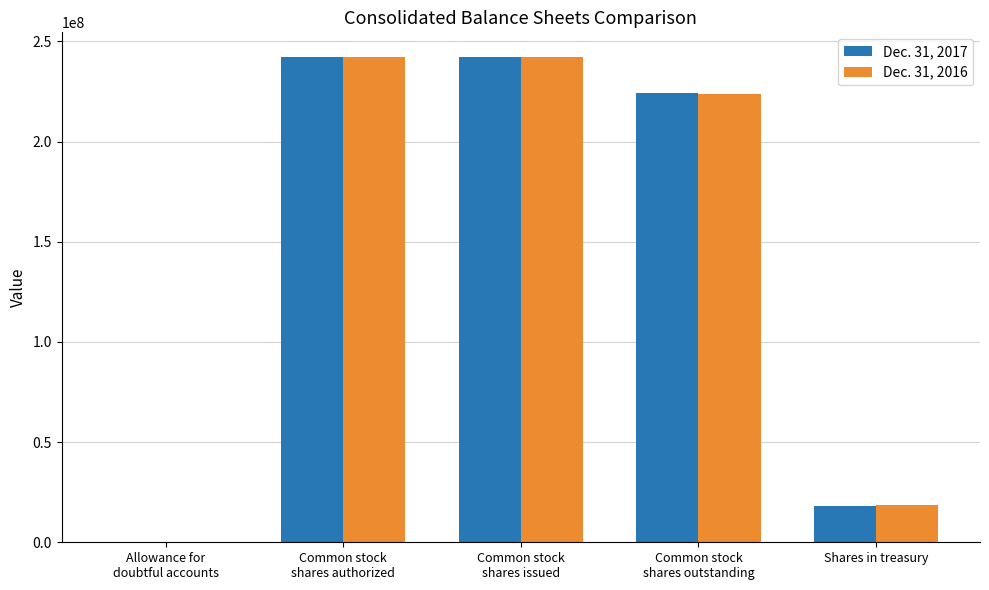

Reading right to left, extract all data points from this chart.

Dec. 31, 2017: 18075000	224291000	242366000	242366000	2003
Dec. 31, 2016: 18666000	223601000	242267000	242267000	3055